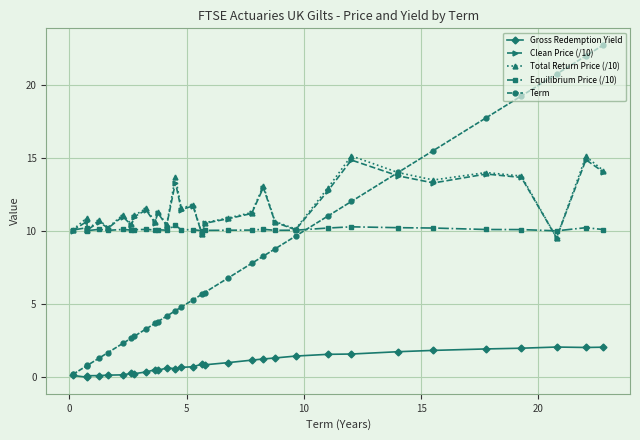

True or false: Clean Price (/10) and Gross Redemption Yield cross at least once.

False